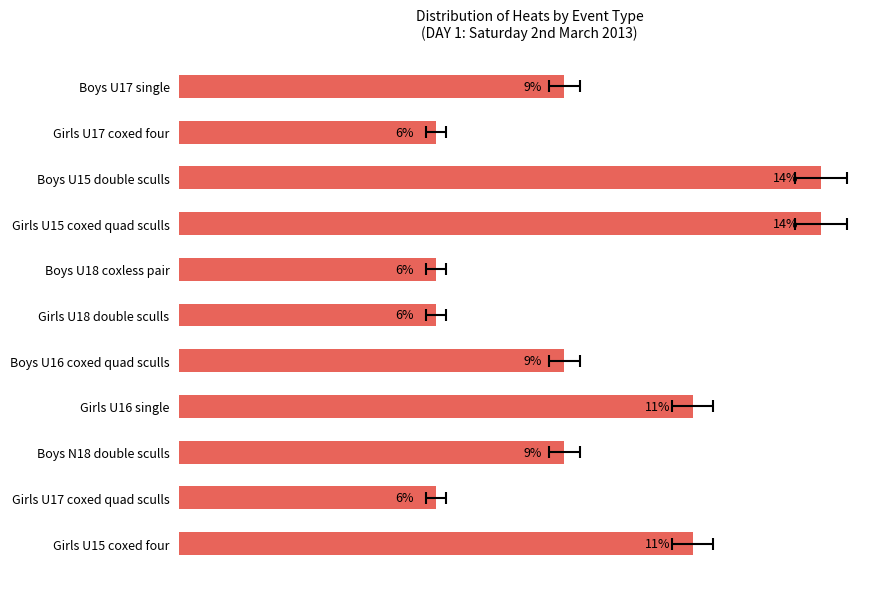

How many distinct data groups are displayed?

1